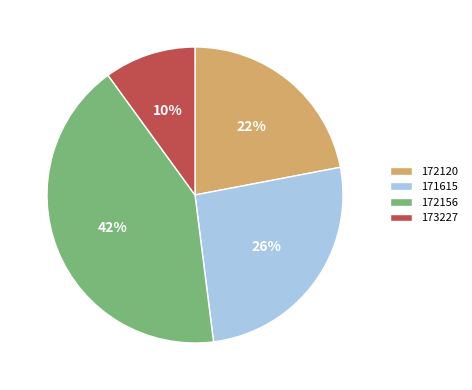

Combined, do 173227 and 172156 account for over 50%?

Yes